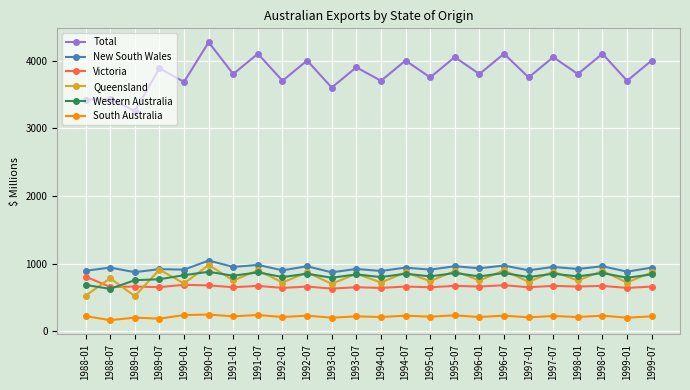

True or false: Total has a value of 5916 at 1998-07.

False